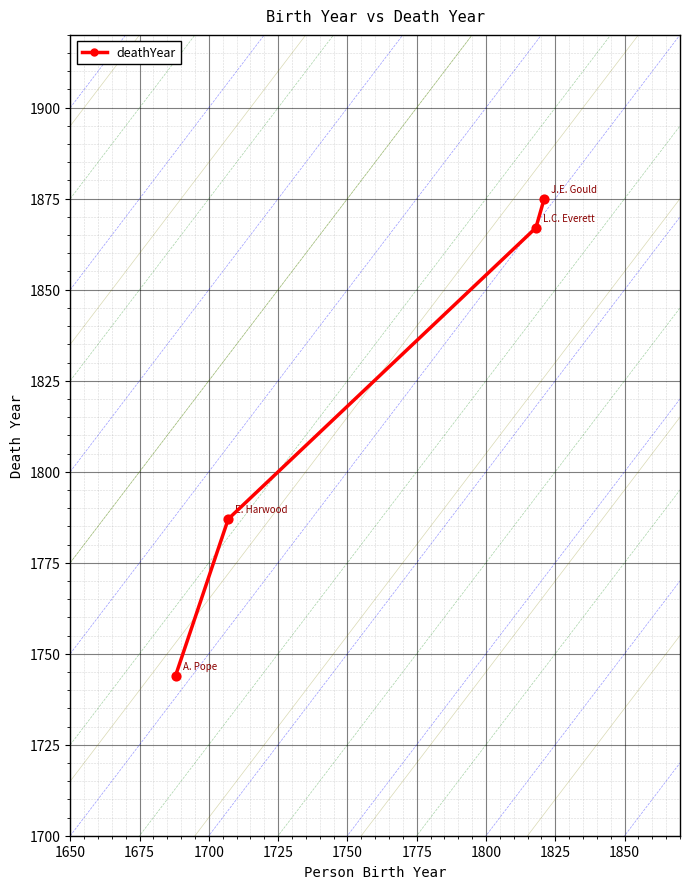

What is the value of the 1st point from the left?

1744